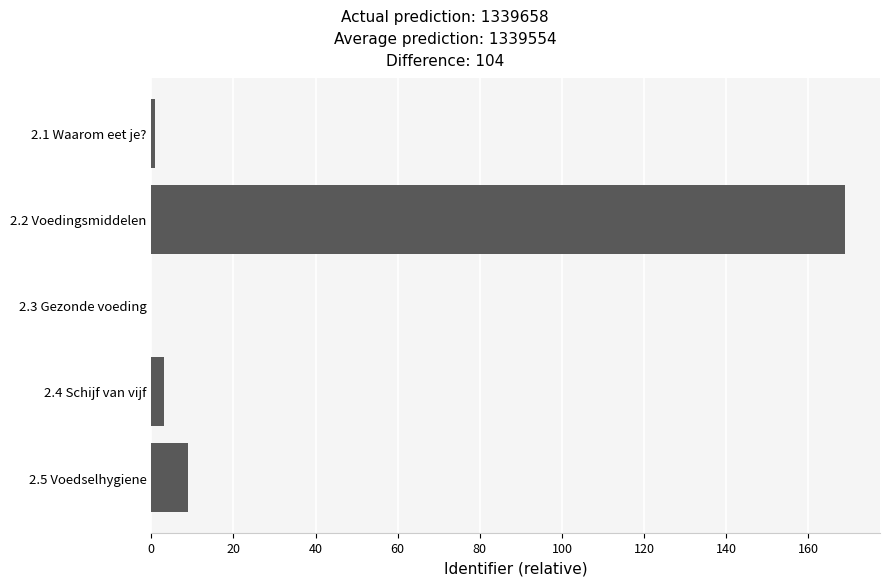

Reading top to bottom, extract all data points from this chart.

2.1 Waarom eet je?=1	2.2 Voedingsmiddelen=169	2.3 Gezonde voeding=0	2.4 Schijf van vijf=3	2.5 Voedselhygiene=9